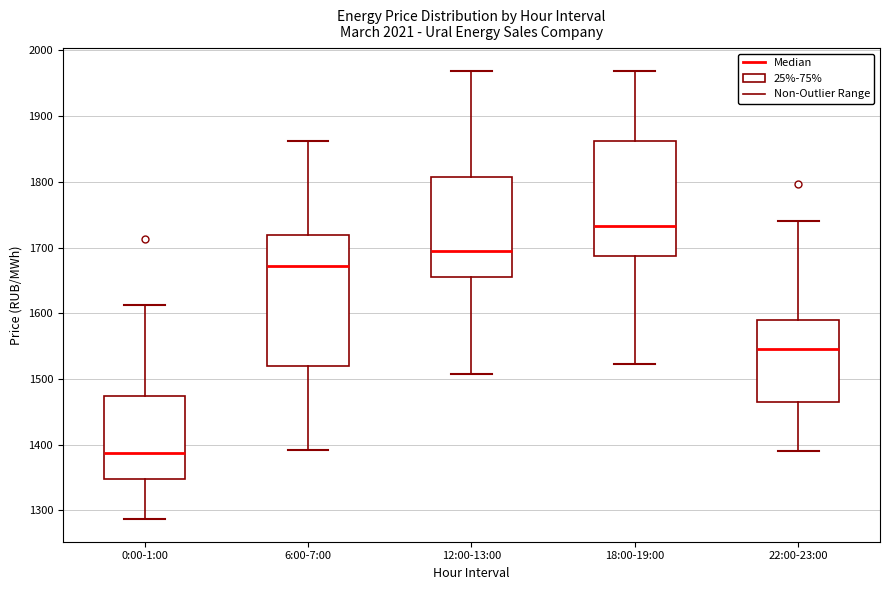

Where is the upper edge of the box for 22:00-23:00 on the y-axis? The values are not printed on the chart, so give them approximately, as read against the axis.

1590